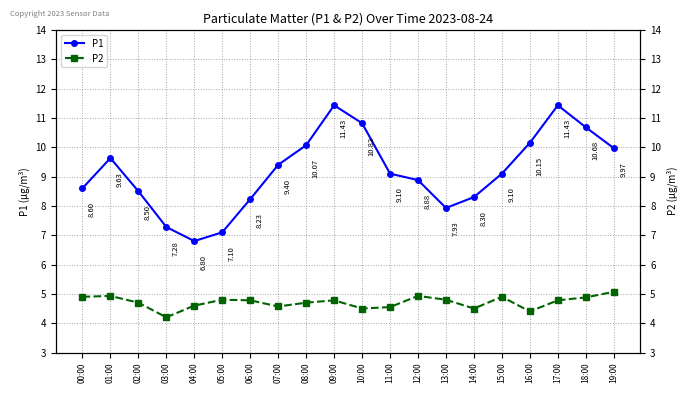

True or false: P2 and P1 cross at least once.

False